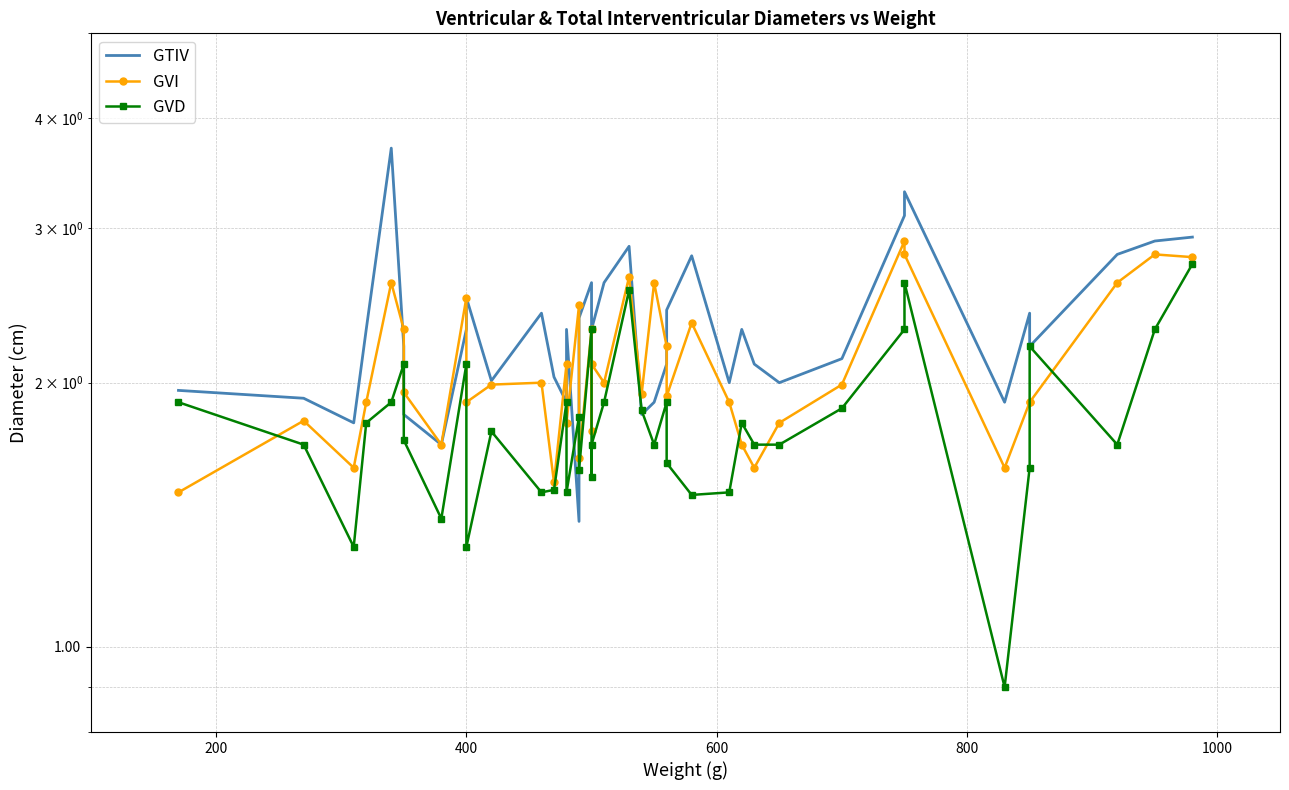

Count the number of data series in this chart.

3